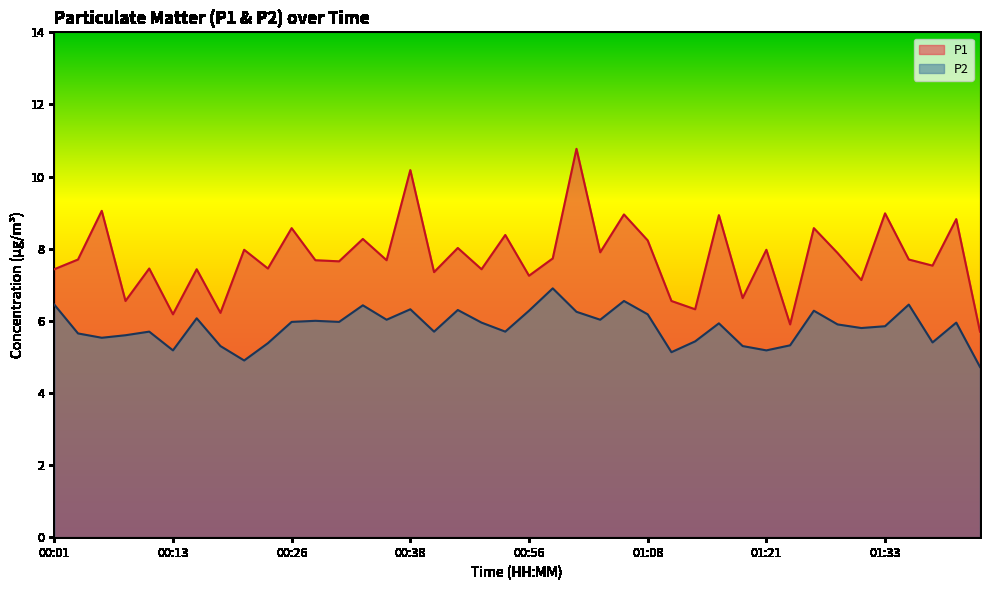

Rank the series at 01:26 from lowest to highest value.

P2, P1